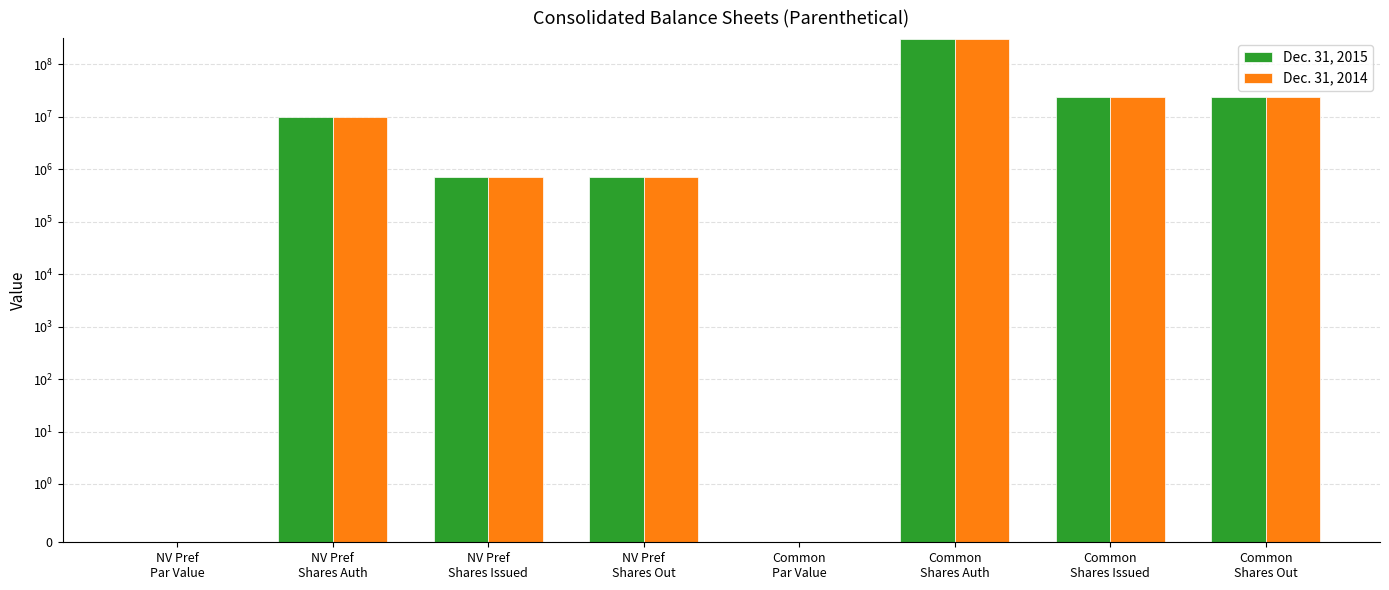

Rank the series by their maximum value, from highest to lowest.

Dec. 31, 2015, Dec. 31, 2014